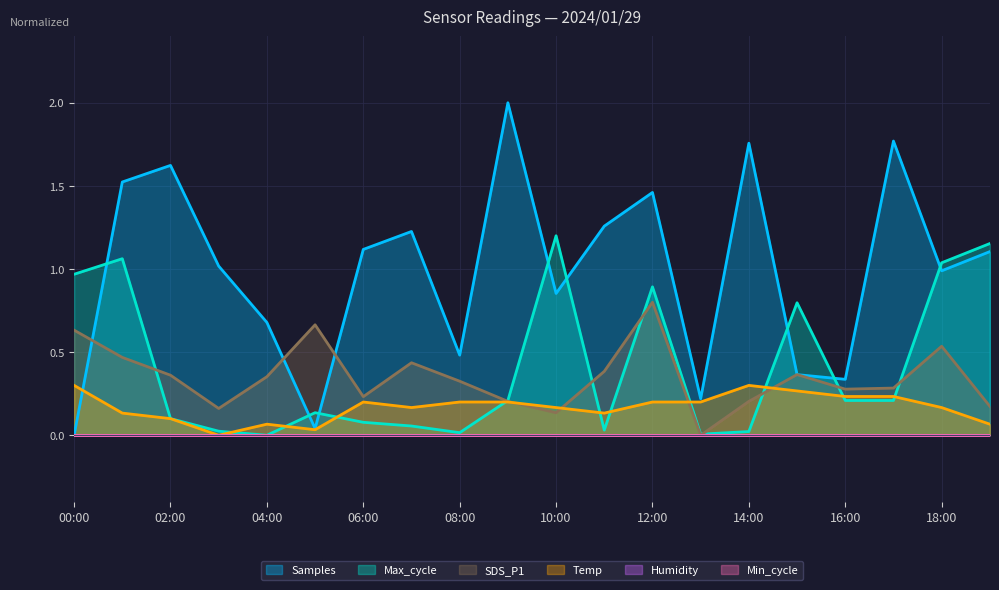

Read the Samples value at 15:00.

0.4